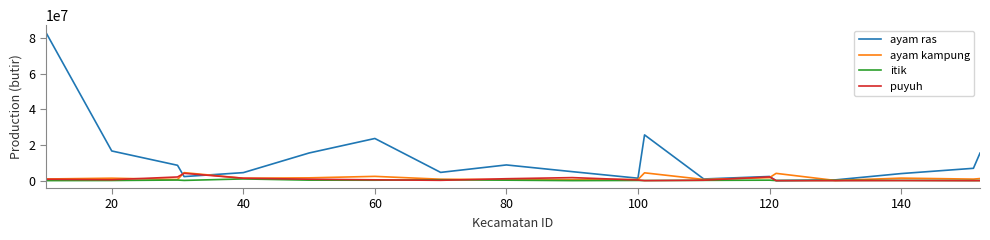

Which series has the largest range (max minus min)?

ayam ras